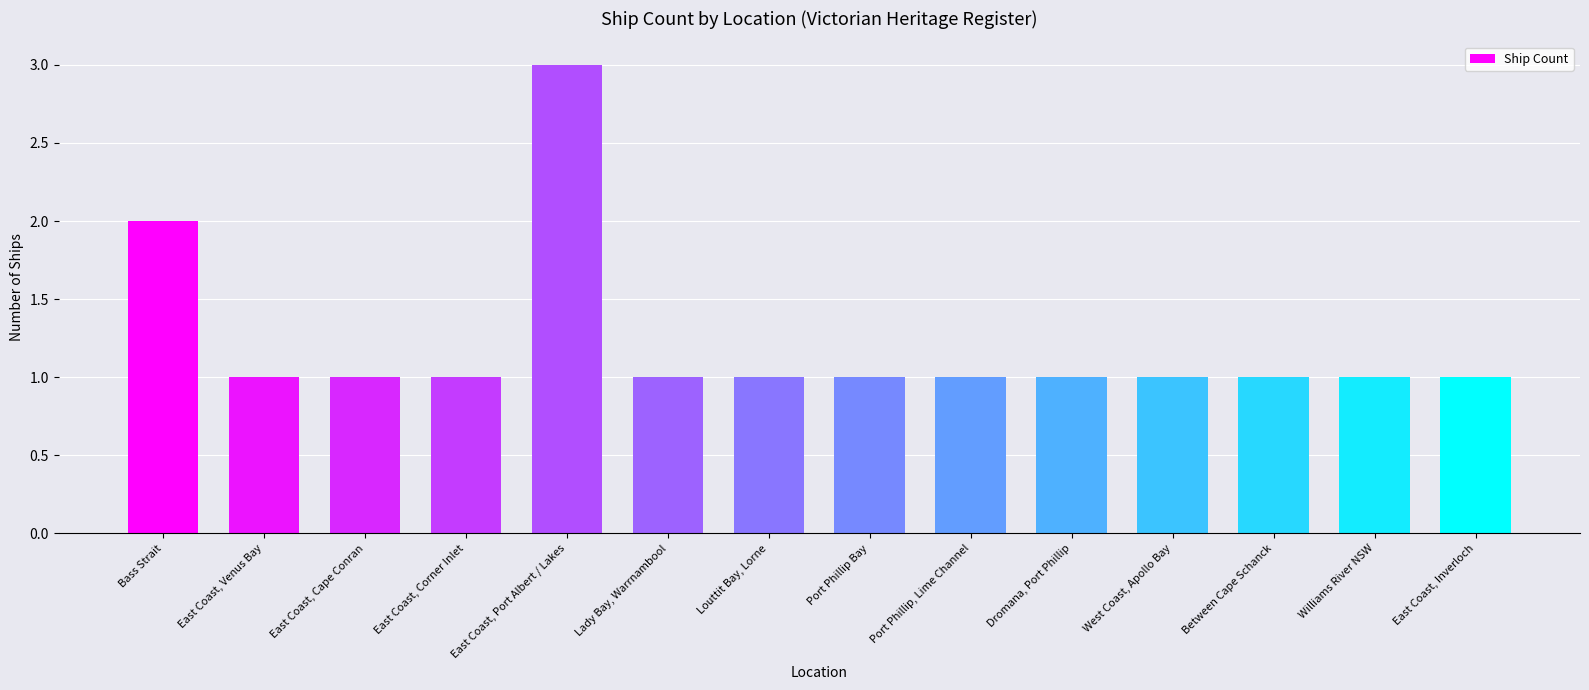

What is the label of the 6th bar from the left?

Lady Bay, Warrnambool